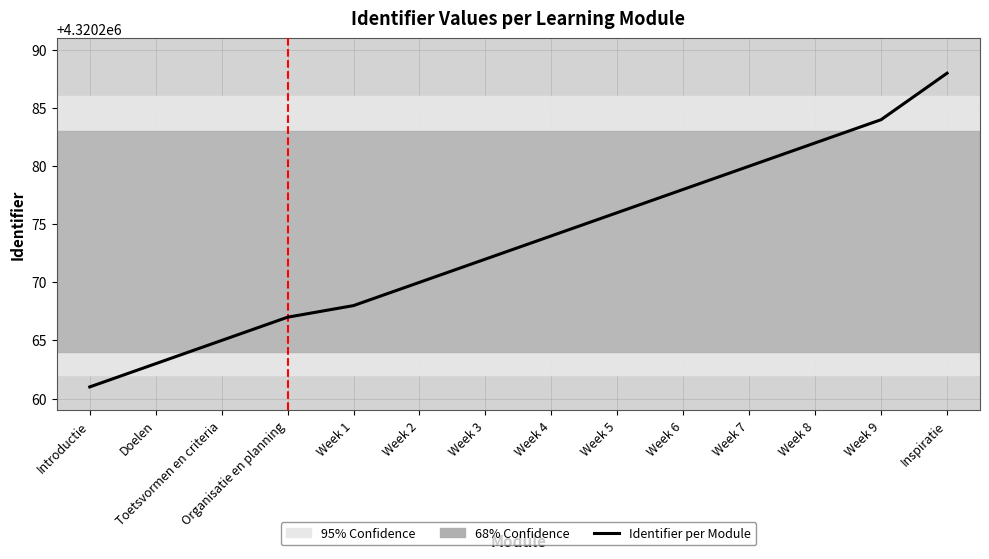

Reading left to right, list all the values displayed in this chart.

4320261	4320263	4320265	4320267	4320268	4320270	4320272	4320274	4320276	4320278	4320280	4320282	4320284	4320288